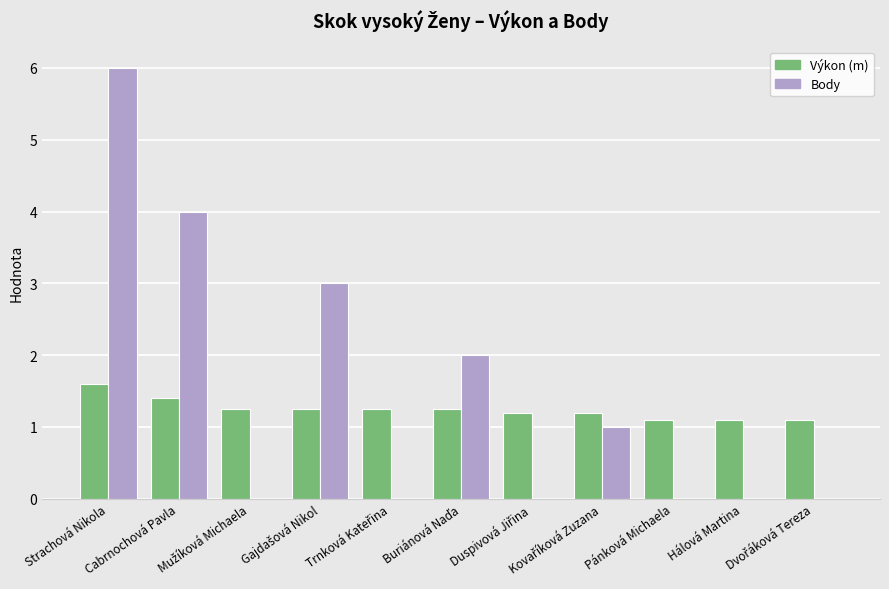

What is the sum of all Body values?

16.0